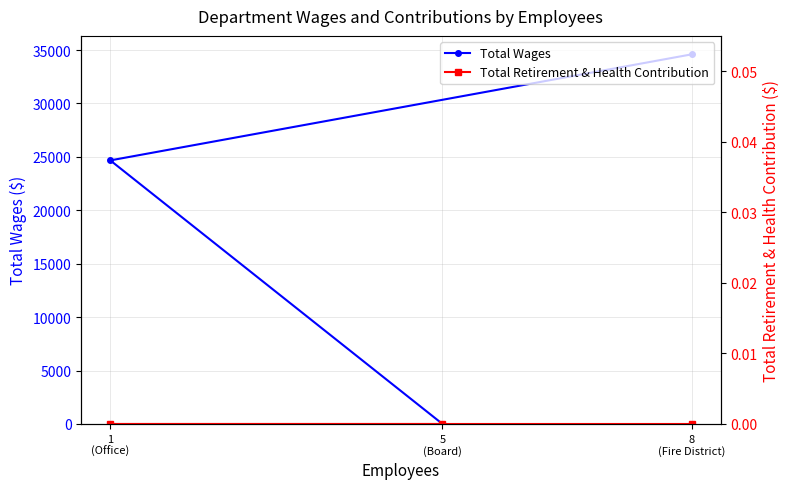

What is the total value across all series at 1
(Office)?

24671